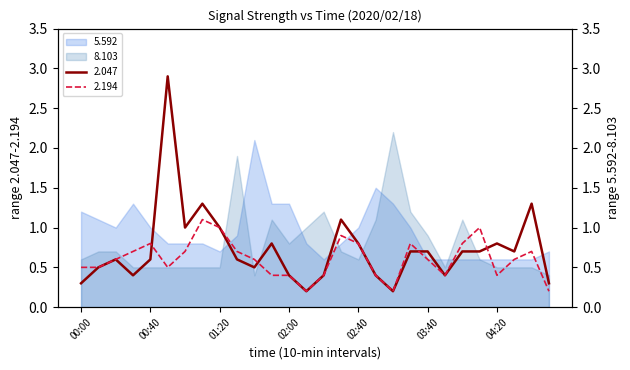

Does the chart have visible grid lines?

No